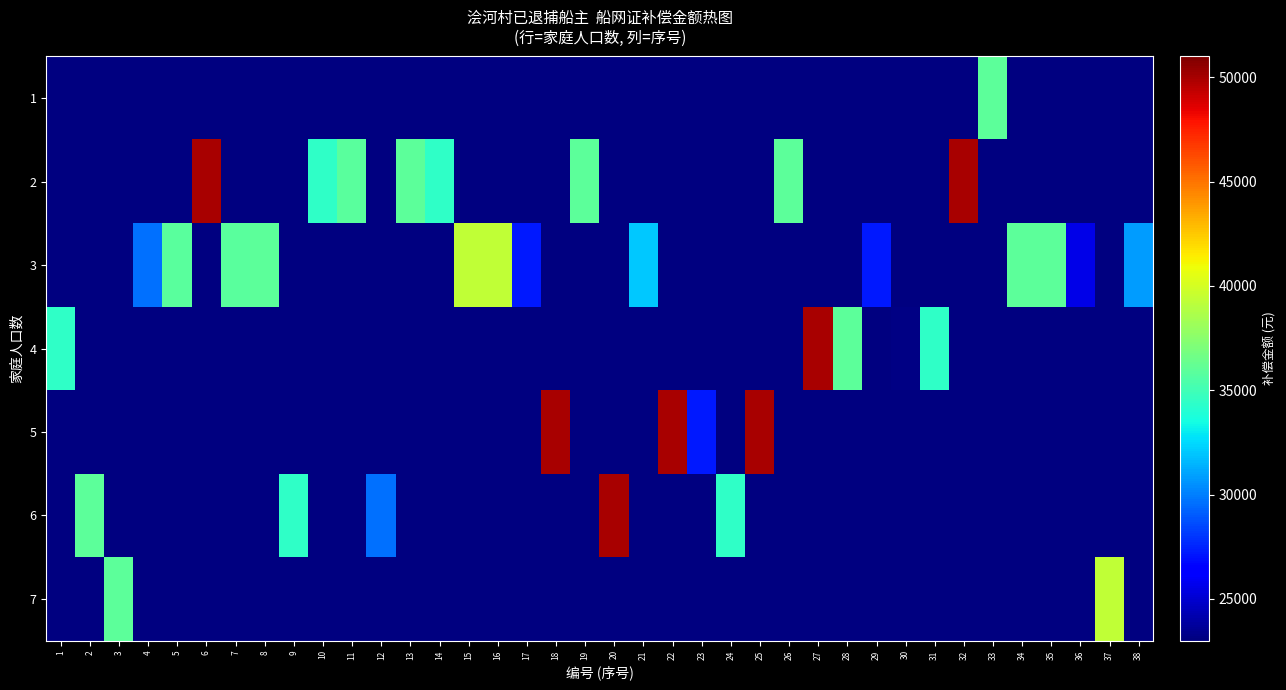

What is the greatest value displayed?

50000.0